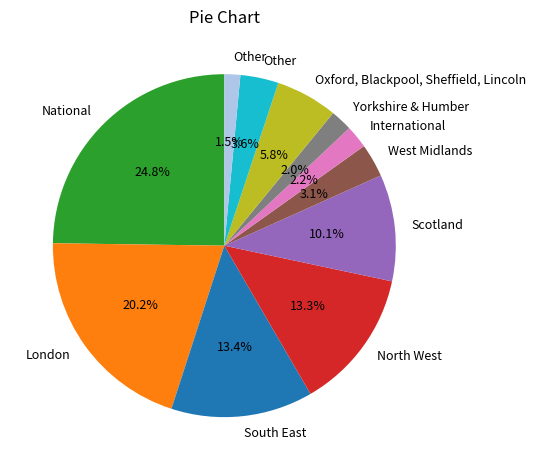

How many slices are in this pie chart?

11